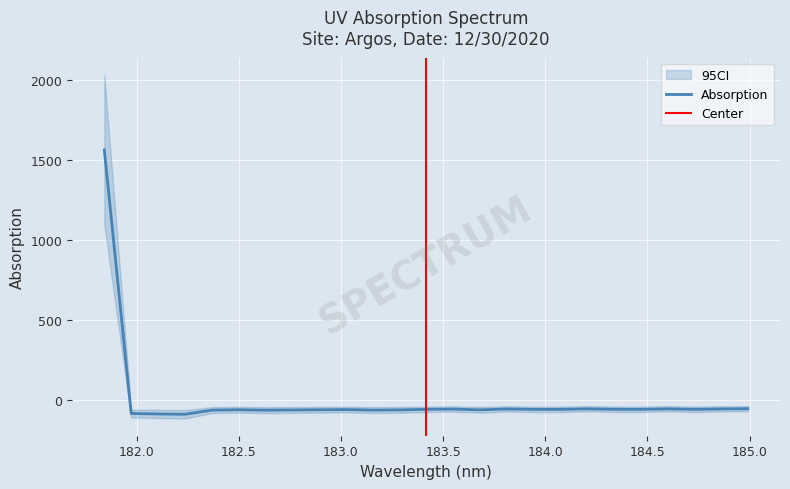

The chart shows a value of -54.8 at 184.8600909338. True or false?

True